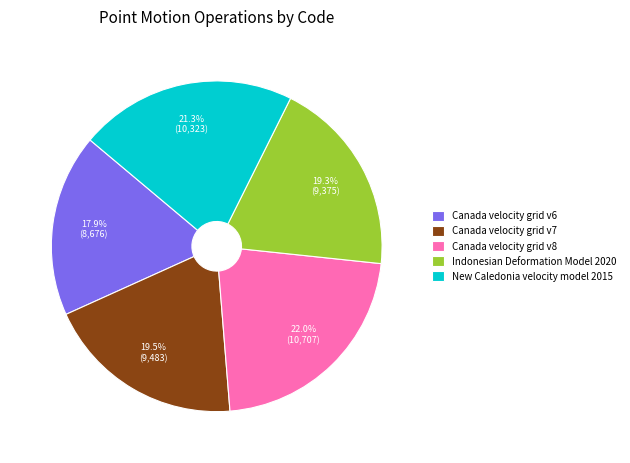

Is there a majority slice in this chart?

No